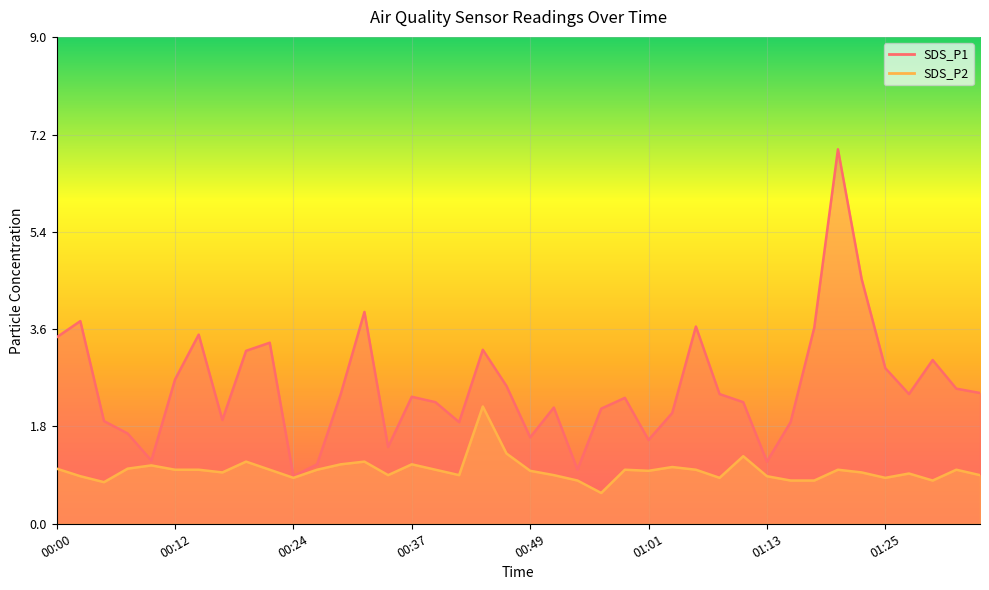

List the series in order of their overall mean, highest first.

SDS_P1, SDS_P2